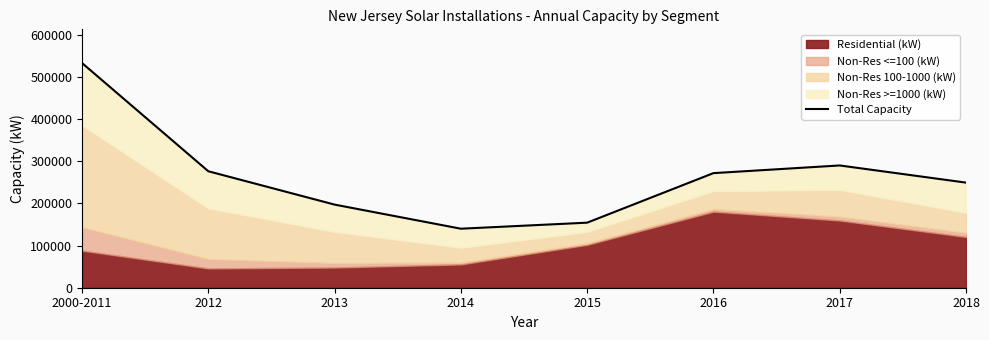

Does the chart display data point markers on the line(s)?

No